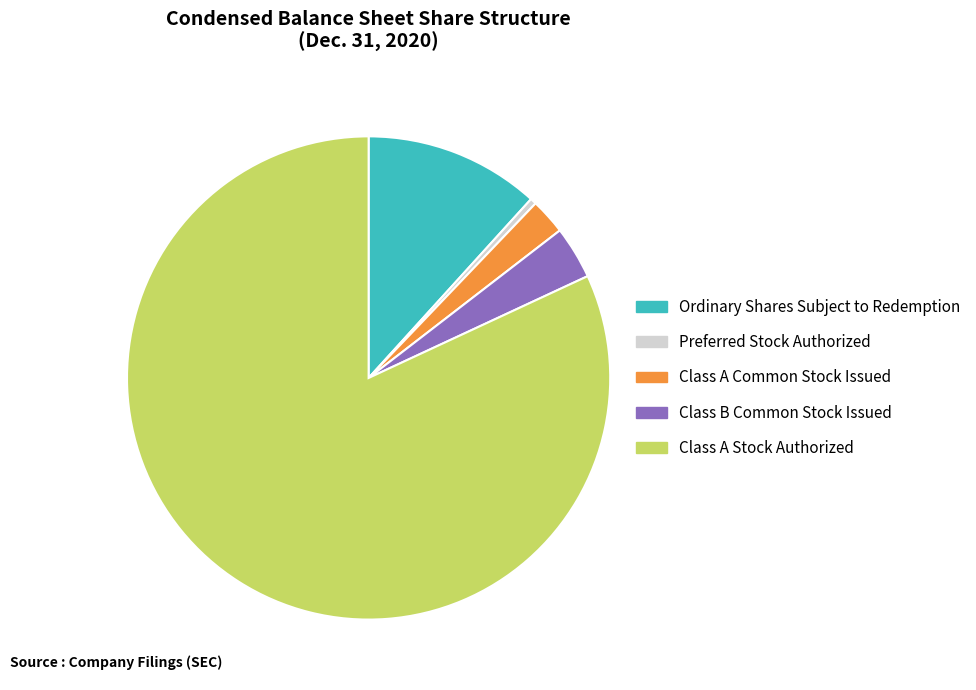

Is the sum of Ordinary Shares Subject to Redemption and Class B Common Stock Issued greater than half?

No